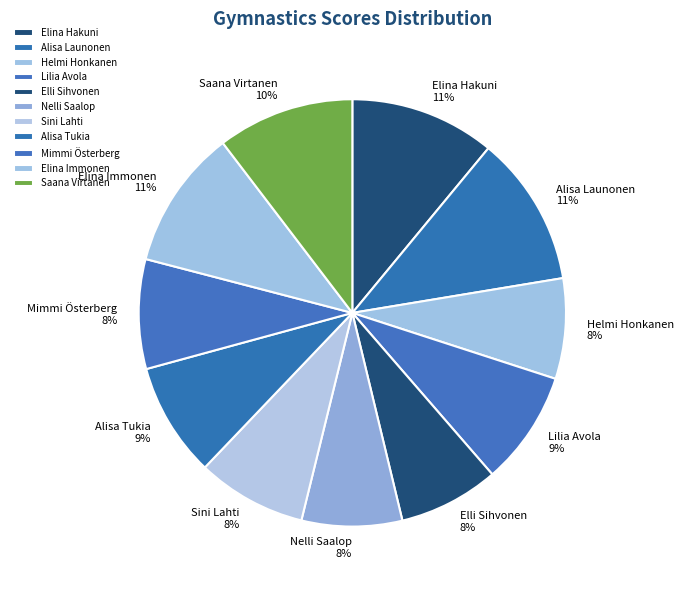

To the nearest percent, what portion does Elina Immonen represent?

11%